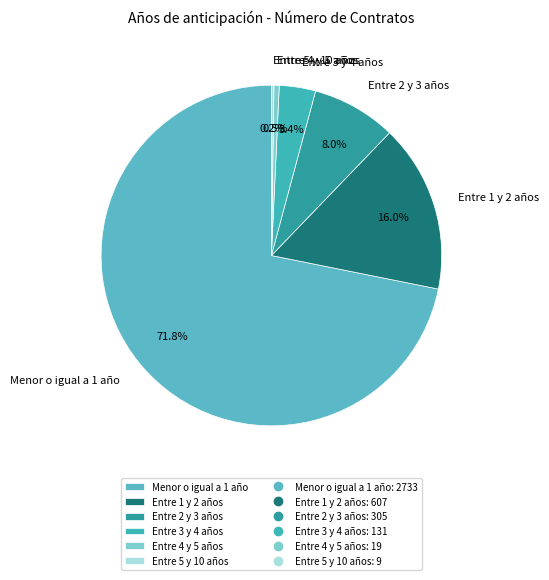

Which category has the biggest portion of the pie?

Menor o igual a 1 año